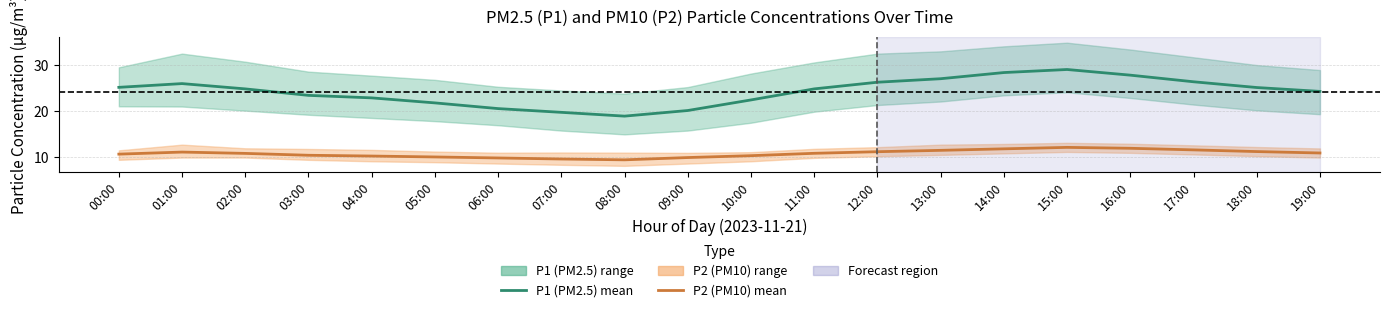

What is the spread (max minus min) of values at 11:00?

14.1